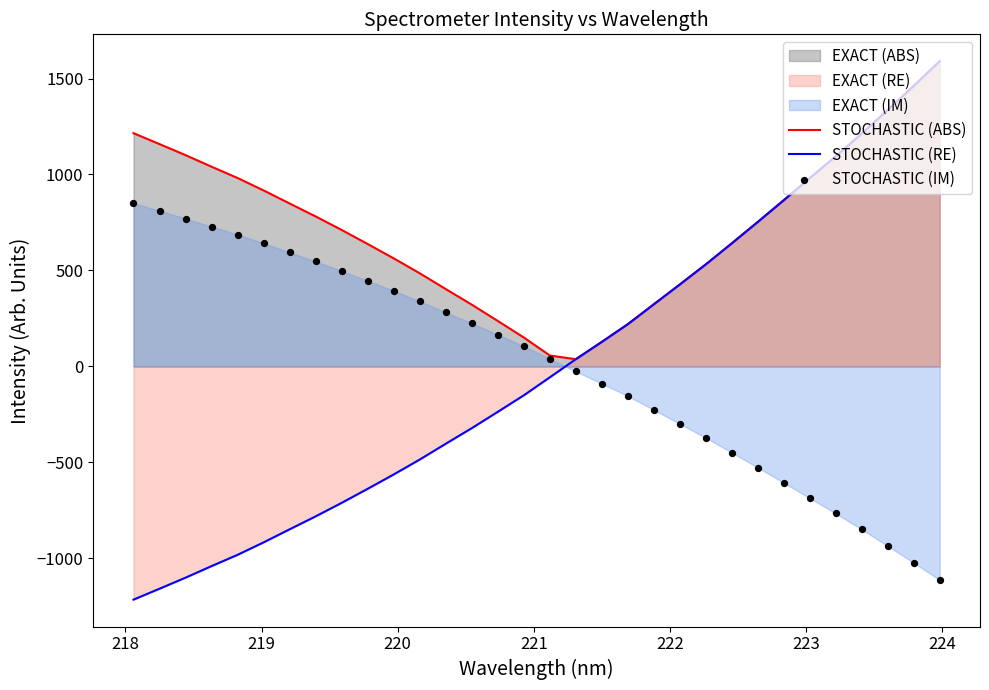

Which series reaches the maximum Y coordinate?

STOCHASTIC (ABS)